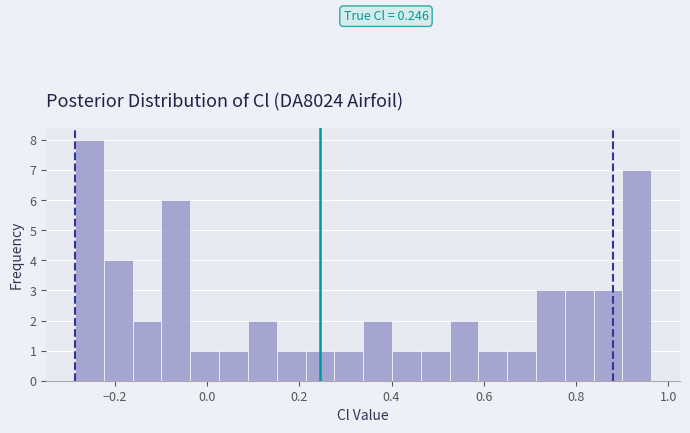

Around what value on the x-axis is the tallest bar? Give the approximate position of its centre, as read against the axis.

-0.26